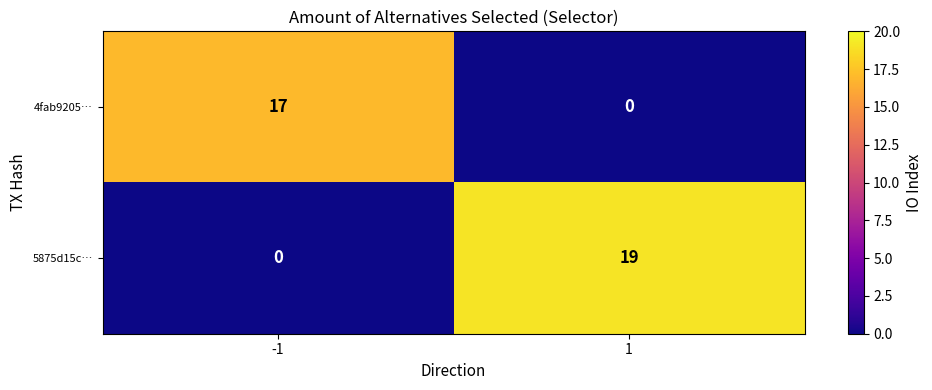

At -1, list the series in order from smallest to largest.

5875d15c…, 4fab9205…